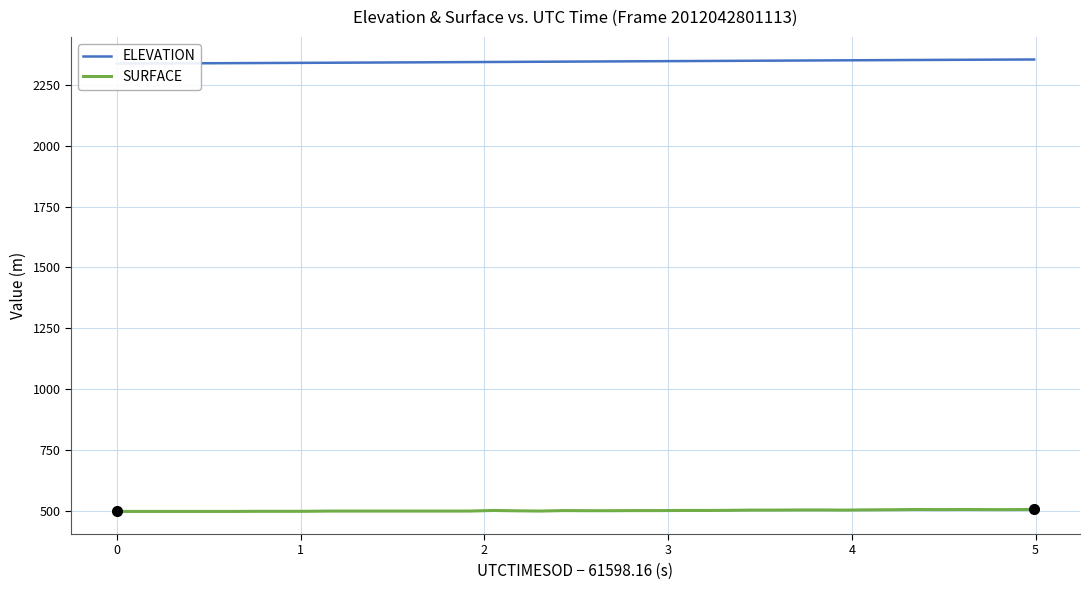

Reading left to right, transcribe all the data shown in this chart.

ELEVATION: 2337.5	2337.8	2338.2	2338.5	2338.9	2339.3	2339.7	2340.1	2340.5	2340.9	2341.3	2341.8	2342.2	2342.7	2343.1	2343.6	2344.0	2344.5	2345.0	2345.4	2345.9	2346.3	2346.8	2347.3	2347.7	2348.2	2348.6	2349.1	2349.5	2350.0	2350.4	2350.9	2351.3	2351.8	2352.2	2352.6	2353.1	2353.5	2353.9	2354.3
SURFACE: 498.2	498.2	498.2	498.2	498.2	498.2	498.7	498.7	498.7	499.7	499.7	499.7	499.7	499.7	499.7	499.7	502.2	500.7	499.7	501.7	501.2	501.2	501.7	501.7	502.2	502.2	502.7	503.7	503.7	504.2	504.2	503.7	504.7	505.2	506.2	505.7	506.2	505.7	505.7	506.2